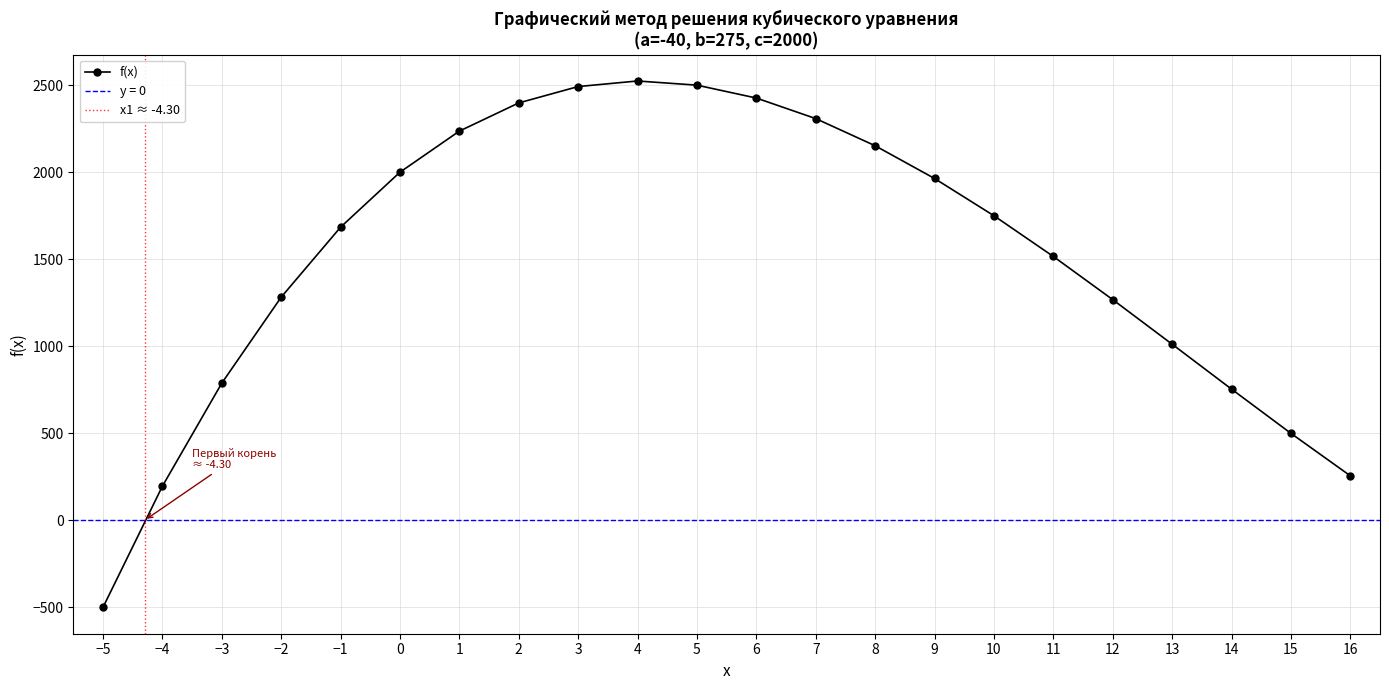

Is it true that the value at 4 is 2524?

True